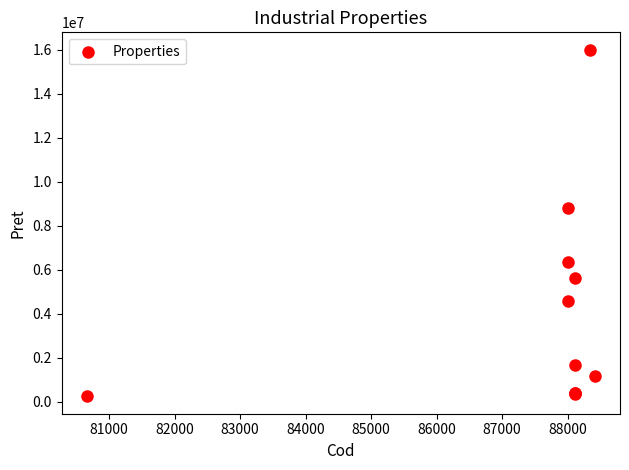

What Y value in the scatter plot is closest to 8123420?

8795600.0